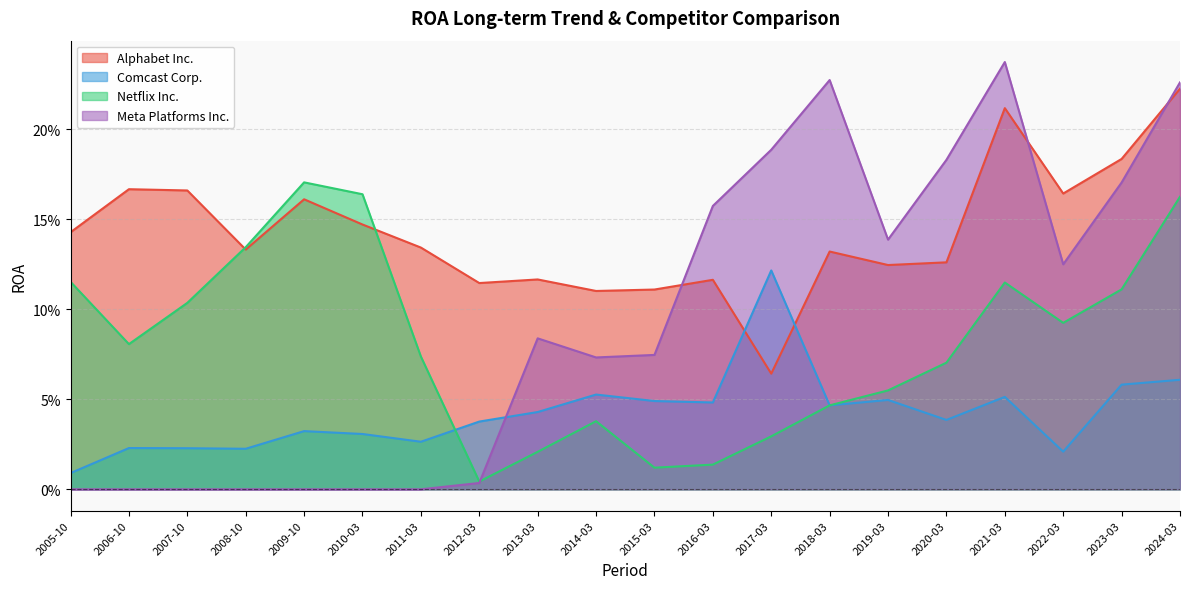

At which category does the chart reach its peak across all series?

2021-03